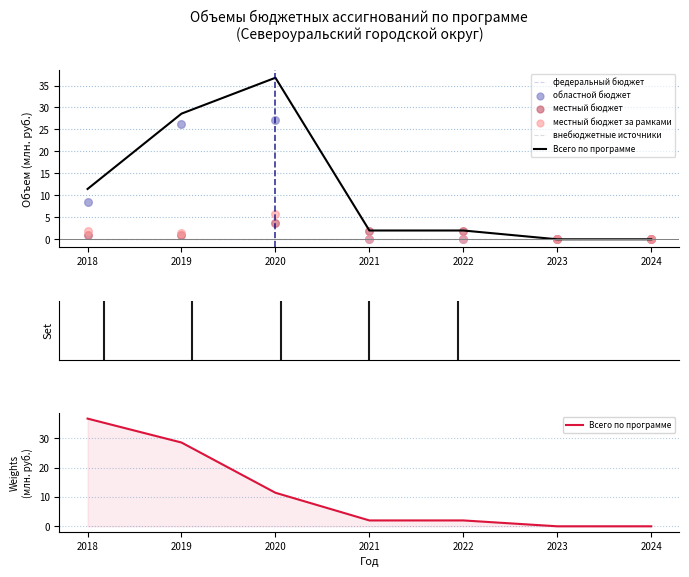

What are all the series names shown in the legend?

федеральный бюджет, внебюджетные источники, Всего по программе, областной бюджет, местный бюджет, местный бюджет за рамками